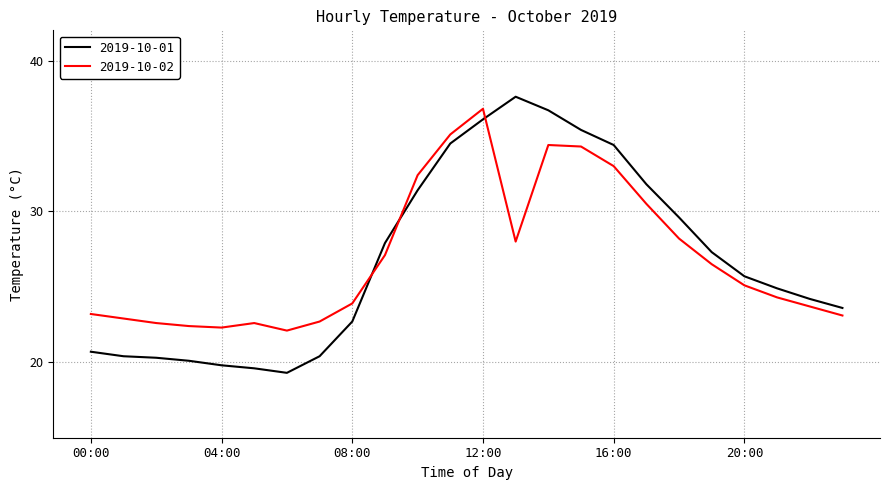

Rank the series by their maximum value, from highest to lowest.

2019-10-01, 2019-10-02